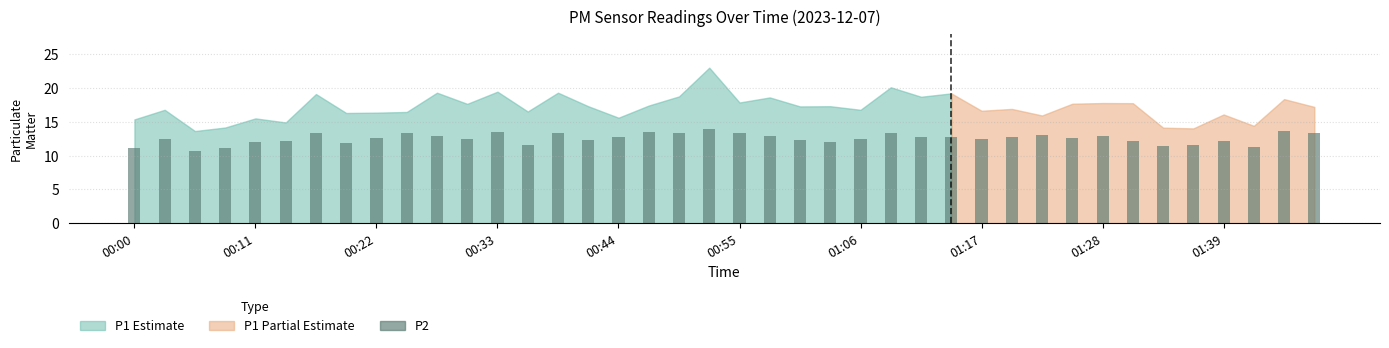

What is the value of the 25th bar from the left?

12.5